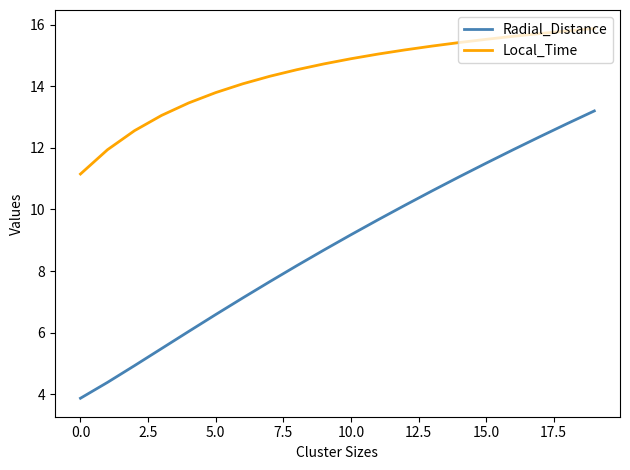

True or false: Local_Time and Radial_Distance cross at least once.

False